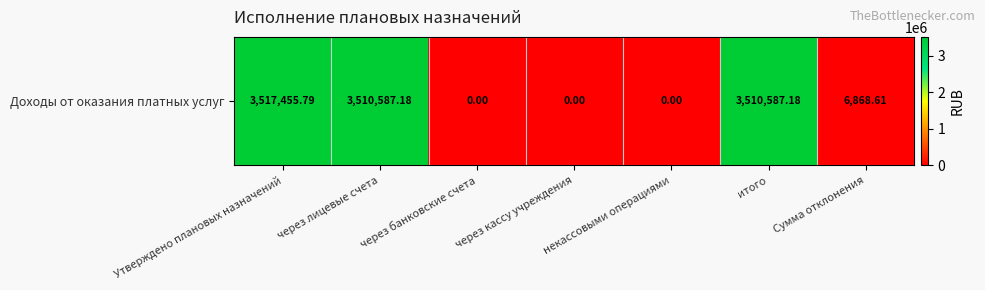

Reading right to left, transcribe all the data shown in this chart.

Сумма отклонения=6868.6	итого=3510587.2	некассовыми операциями=0.0	через кассу учреждения=0.0	через банковские счета=0.0	через лицевые счета=3510587.2	Утверждено плановых назначений=3517455.8